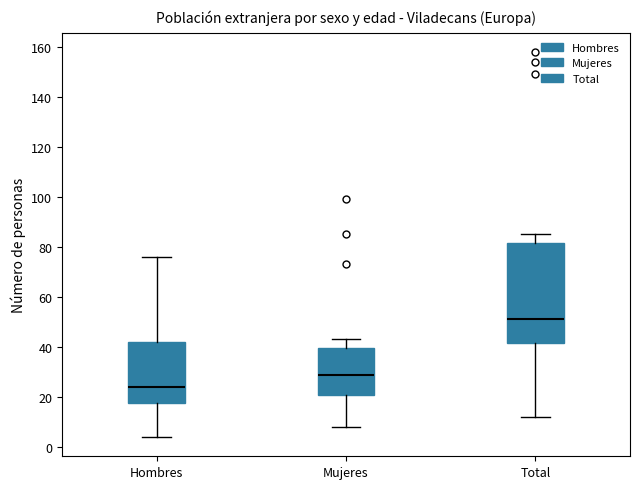

Which box is the tallest, from its lower edge to its upper edge?

Total